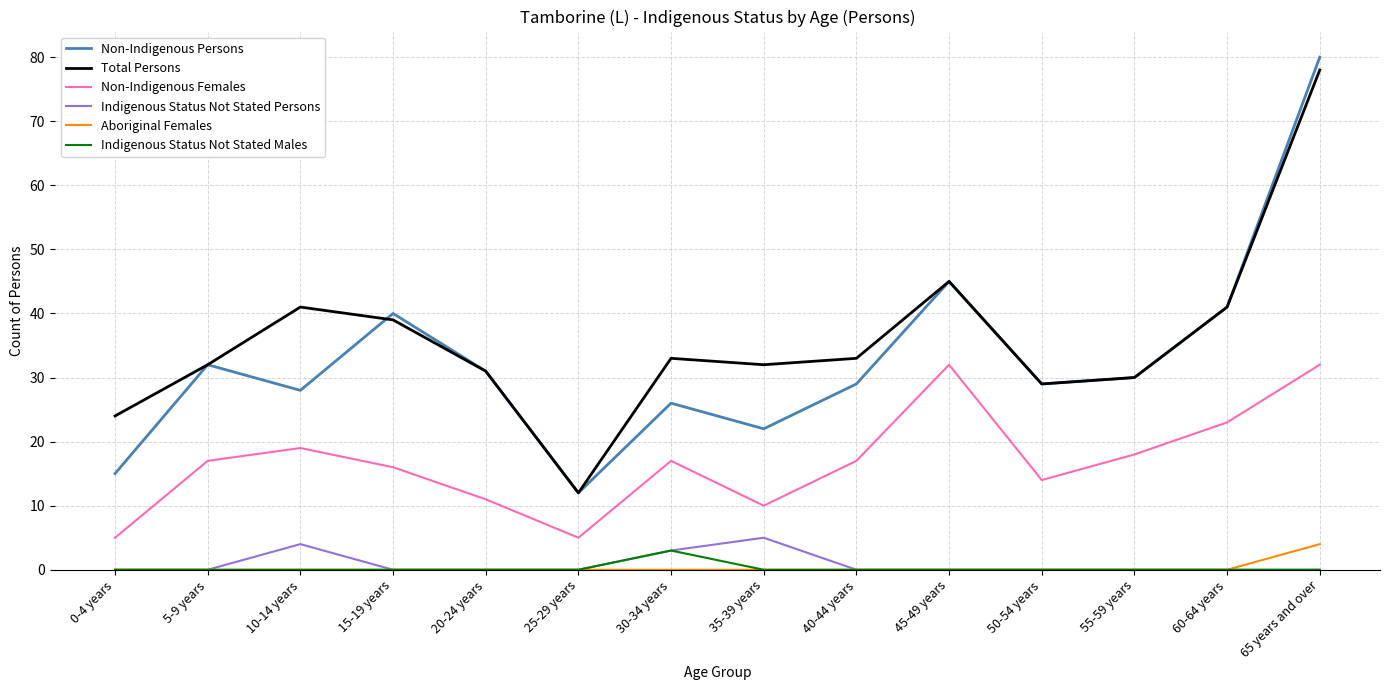

True or false: Non-Indigenous Females has a value of 23 at 60-64 years.

True